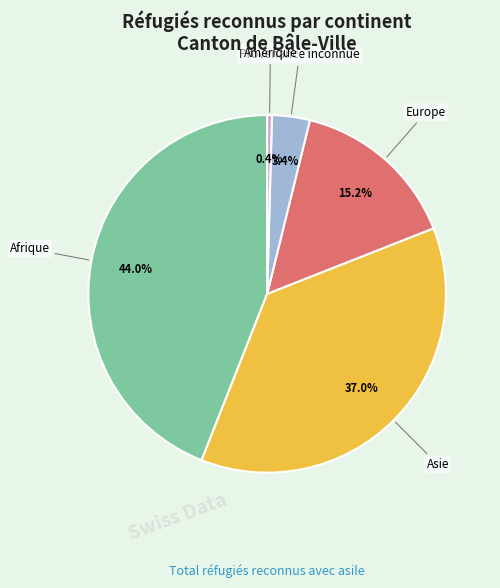

How many segments does this pie chart have?

5